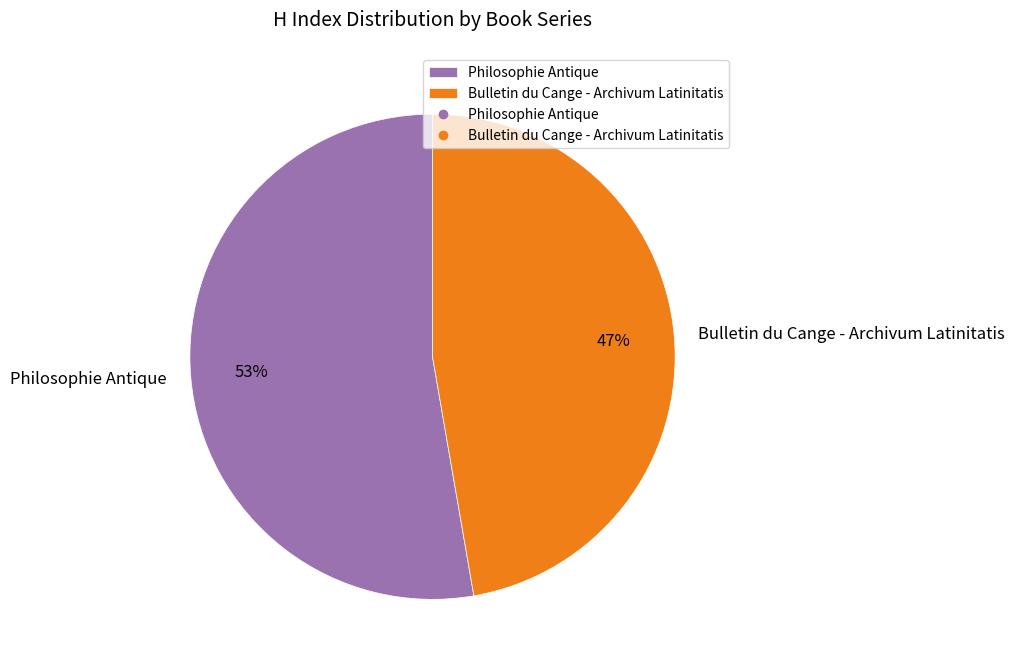

Which category has the smallest portion of the pie?

Bulletin du Cange - Archivum Latinitatis